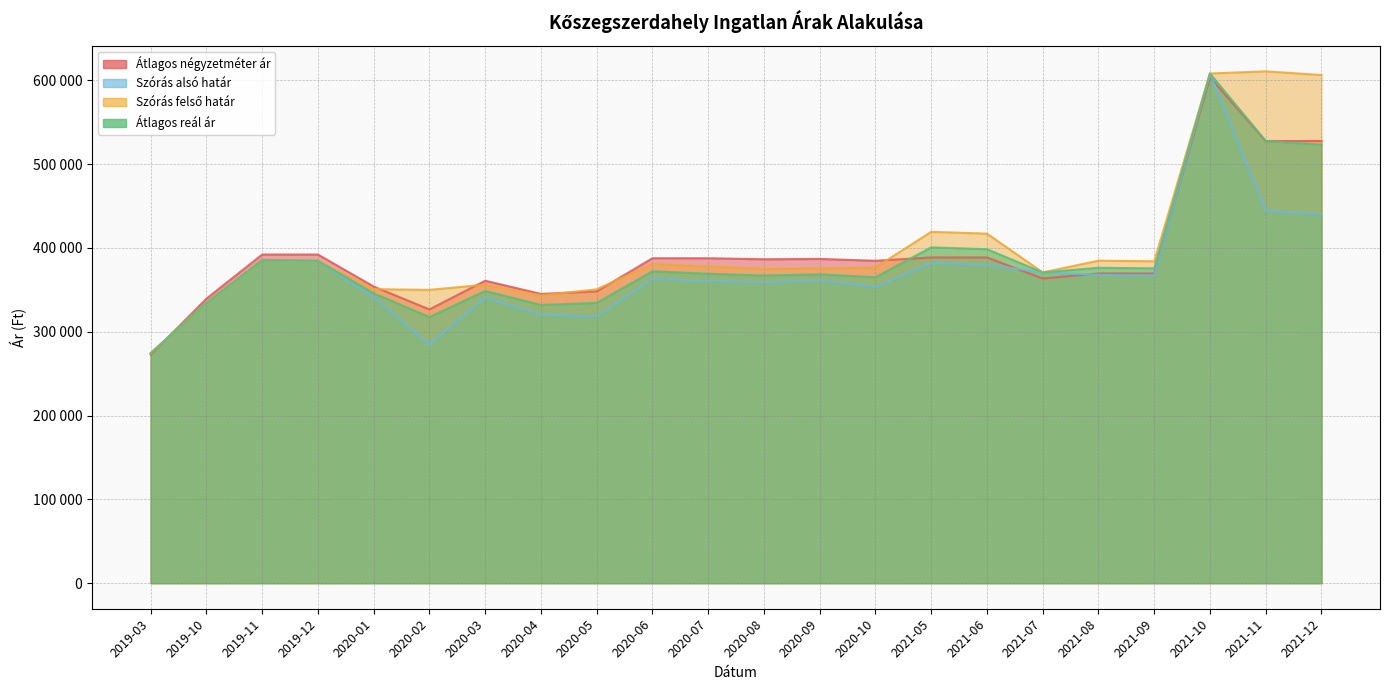

What is the highest value of the Szórás felső határ series?

610677